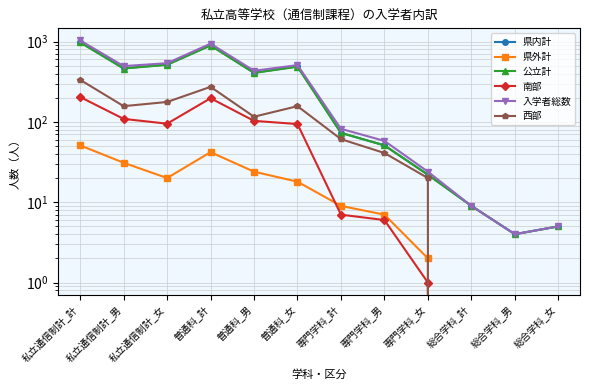

At which label is 西部 closest to 167?

私立通信制計_男